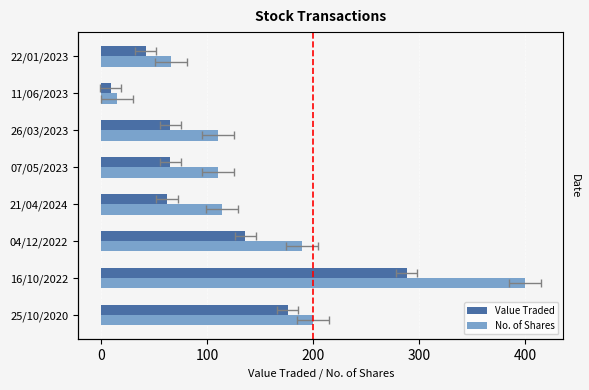

What is the difference between the maximum and second lowest values in the No. of Shares series?

334